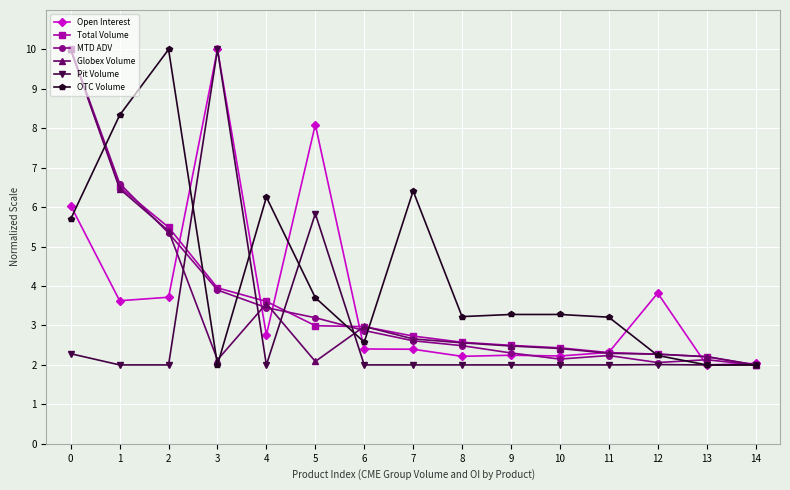

What are all the series names shown in the legend?

Open Interest, Total Volume, MTD ADV, Globex Volume, Pit Volume, OTC Volume